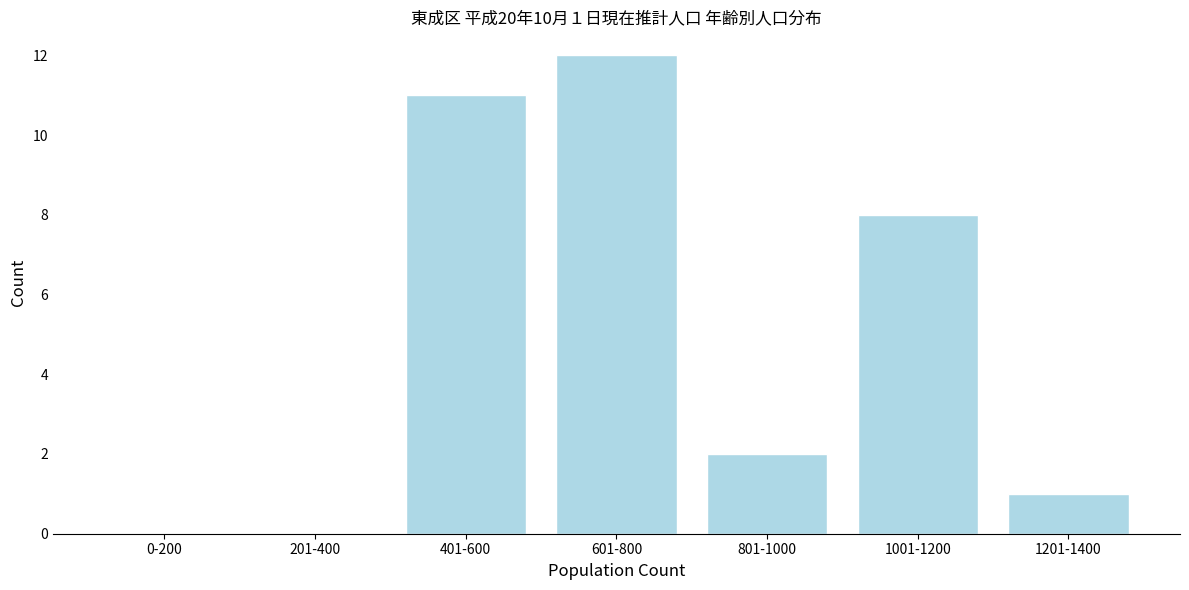

Reading left to right, what are all the values shown in this chart?

0-200=0	201-400=0	401-600=11	601-800=12	801-1000=2	1001-1200=8	1201-1400=1